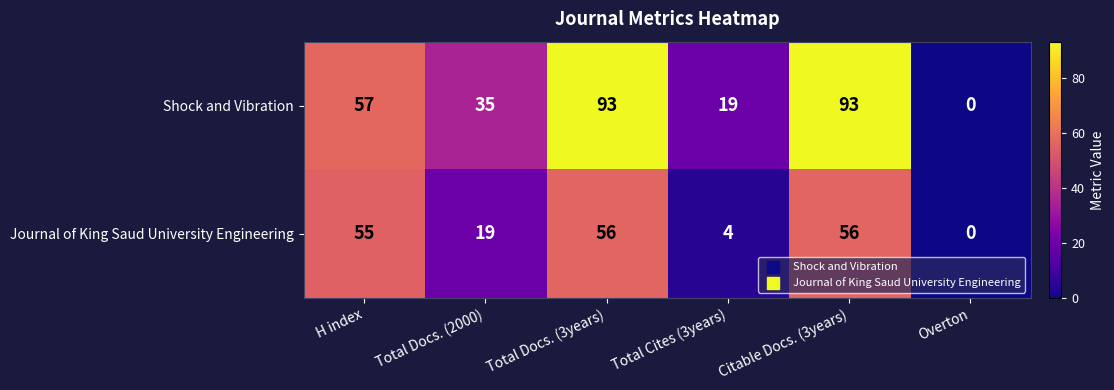

Which series has the largest range (max minus min)?

Shock and Vibration